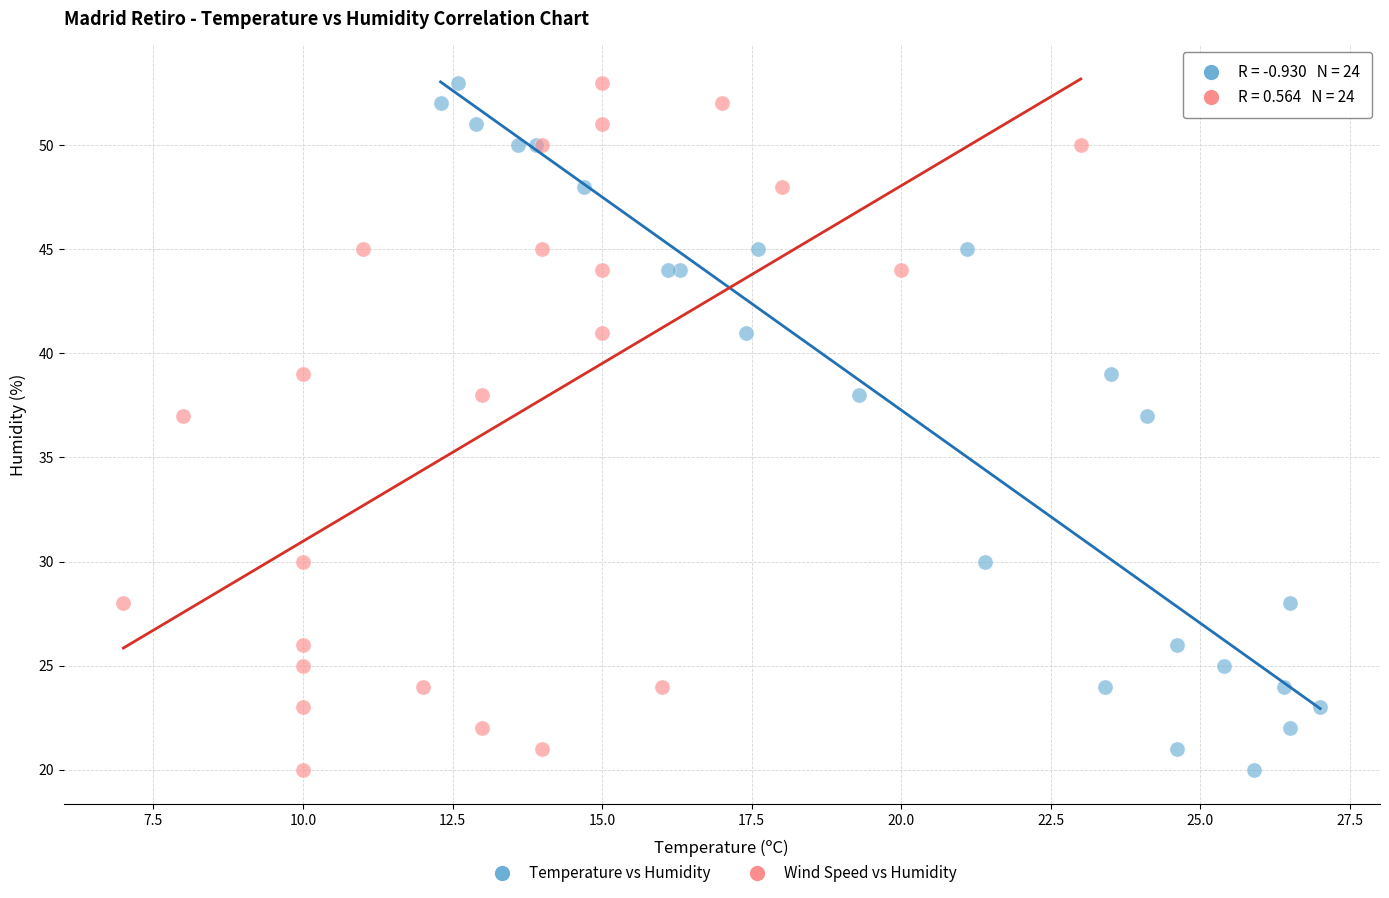

What are all the series names shown in the legend?

Temperature vs Humidity, Wind Speed vs Humidity